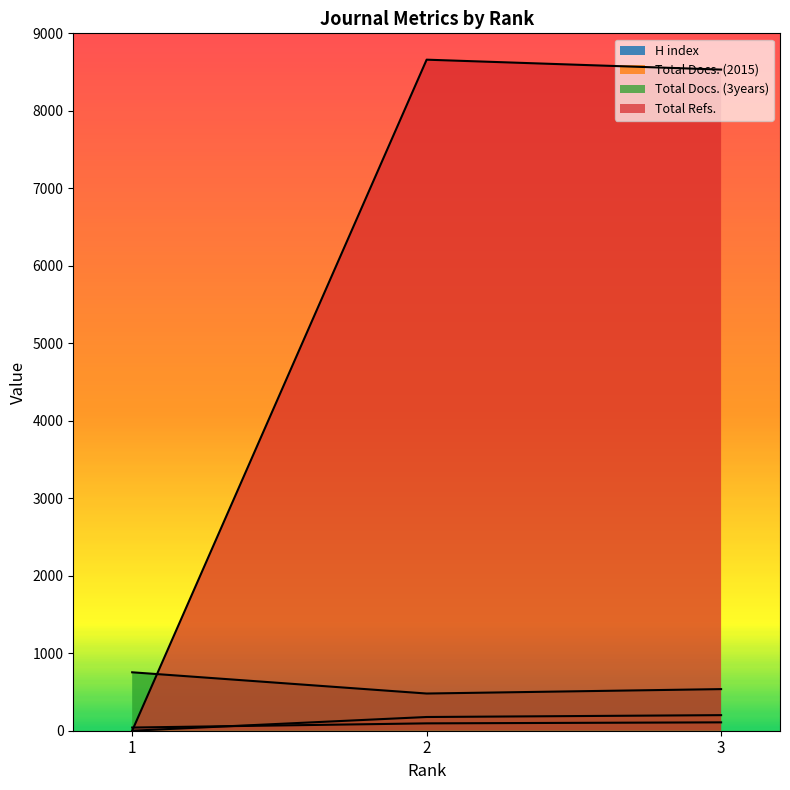

Which series has the largest range (max minus min)?

Total Refs.